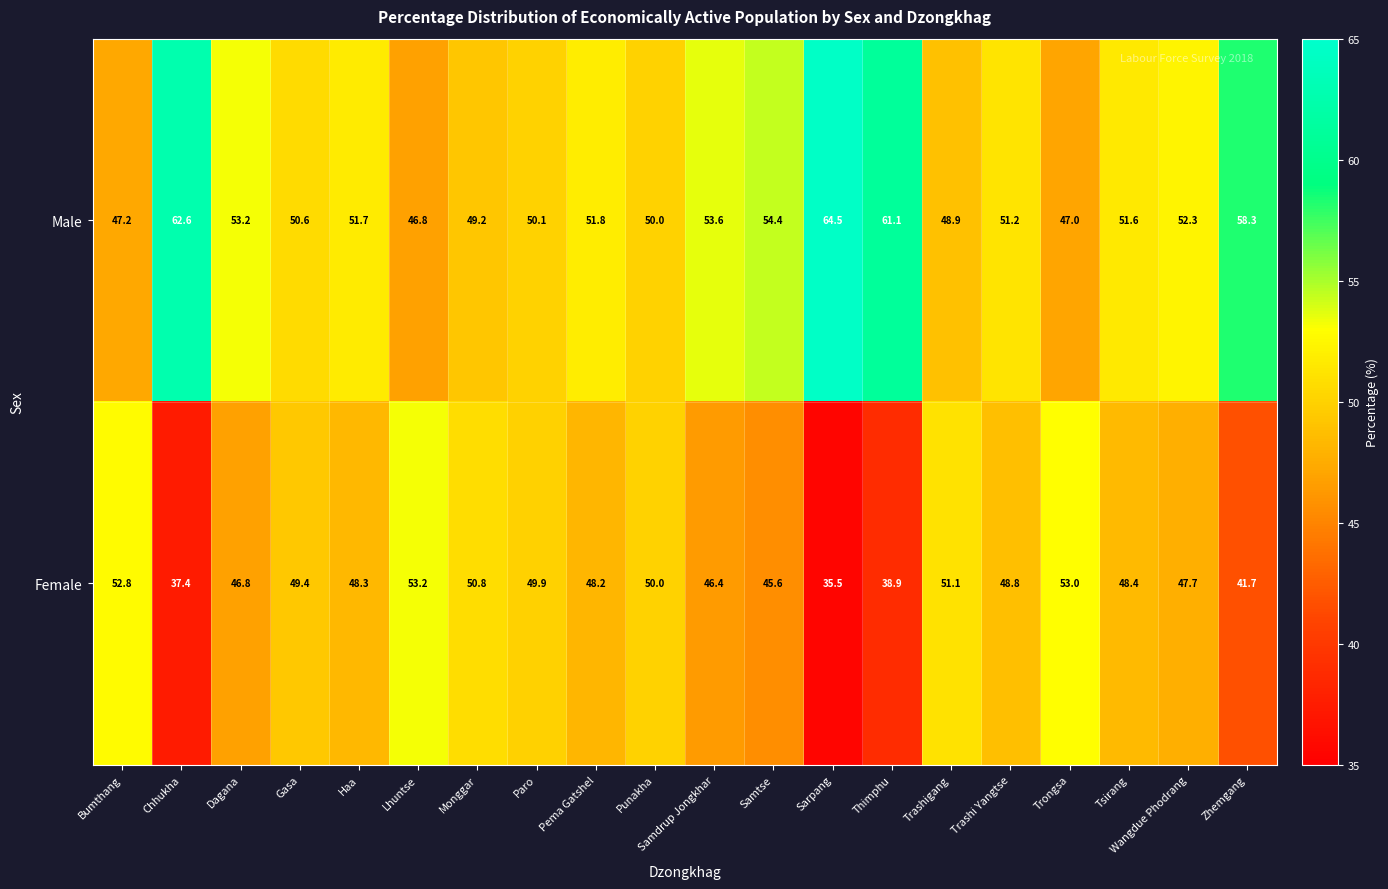

Which category has the lowest value in the Male series?

Lhuntse